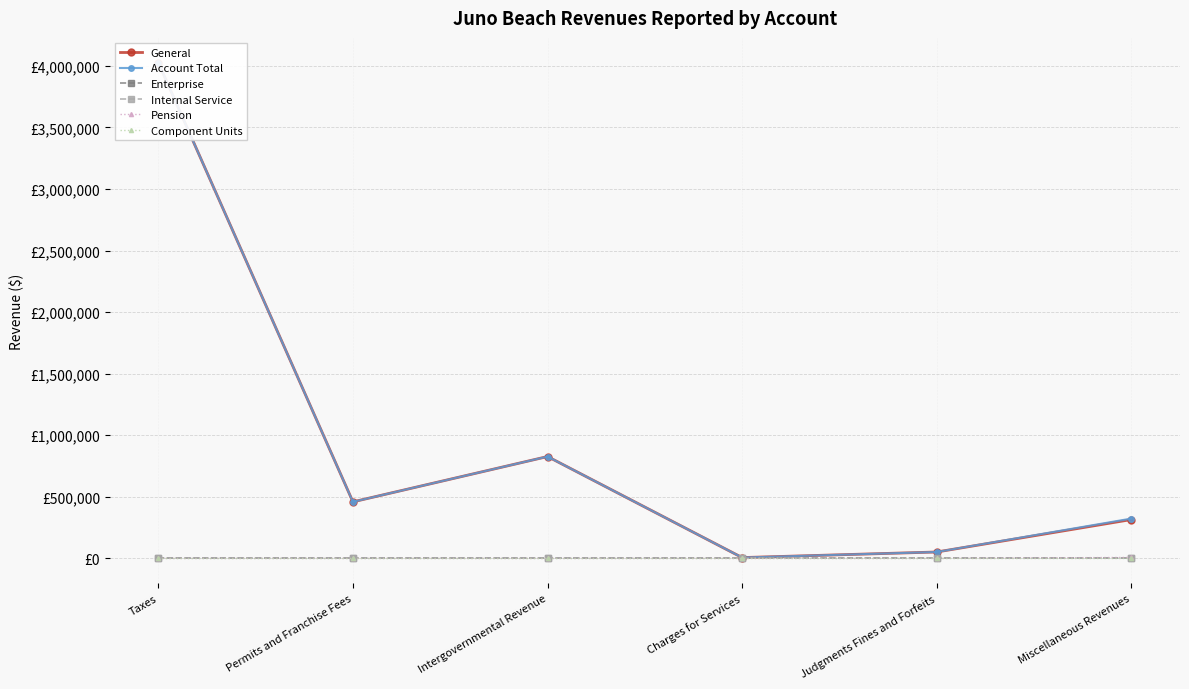

What is the total value across all series at Permits and Franchise Fees?

918572